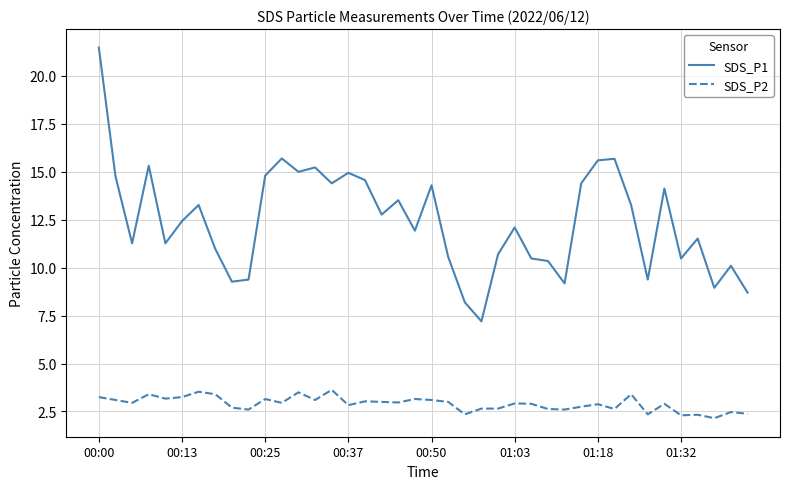

What is the maximum value shown in the chart?

21.5